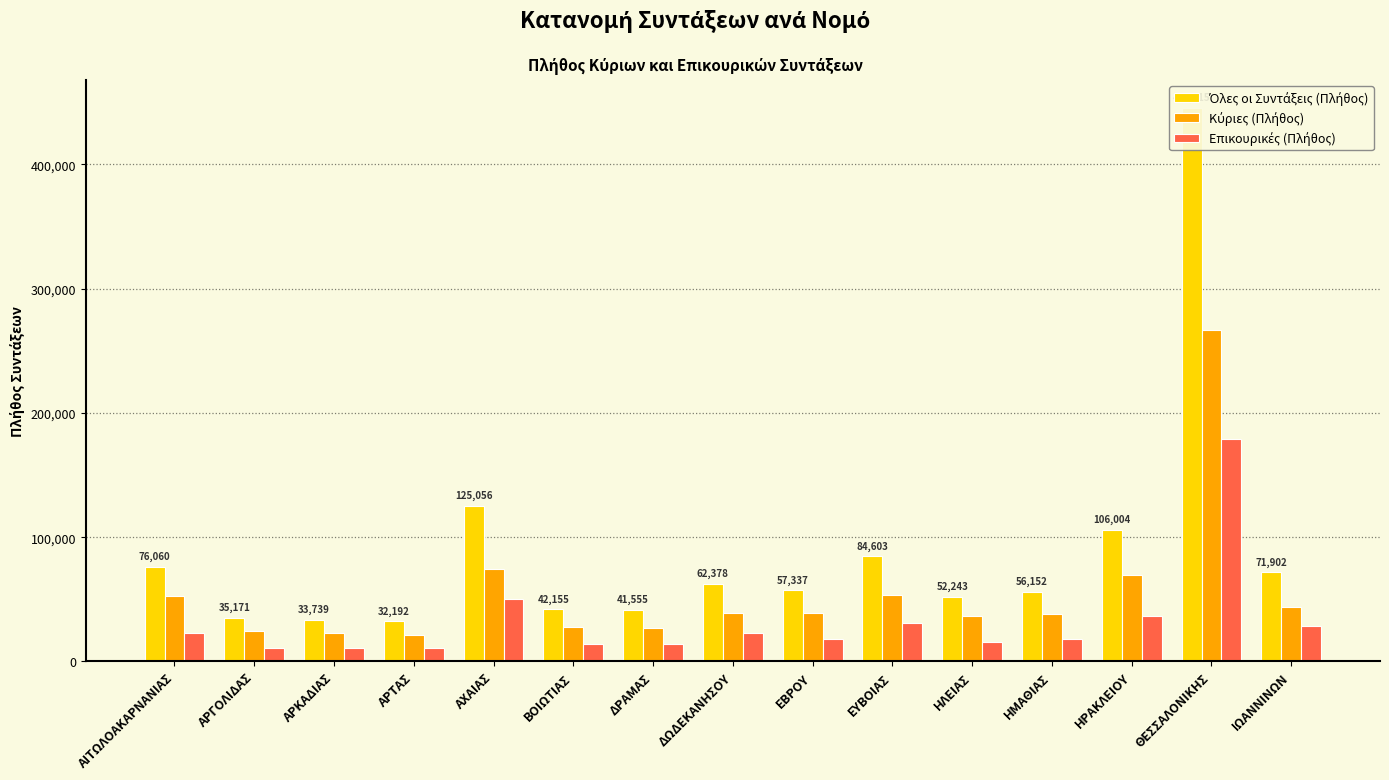

How many categories are shown in the chart?

15